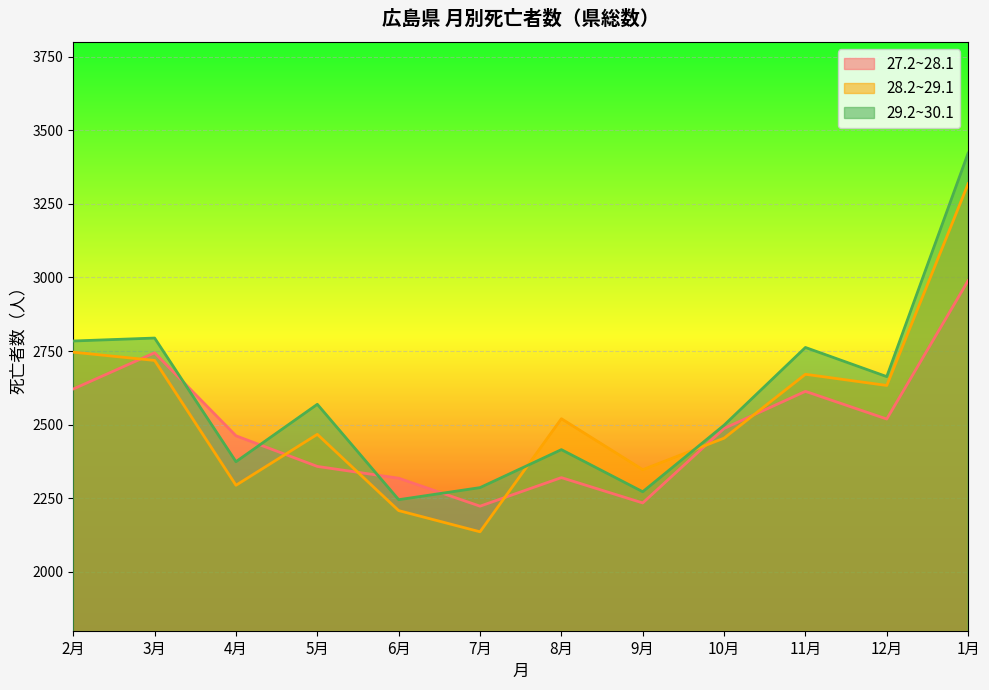

Where is 27.2~28.1 nearest to the value 2606?

11月